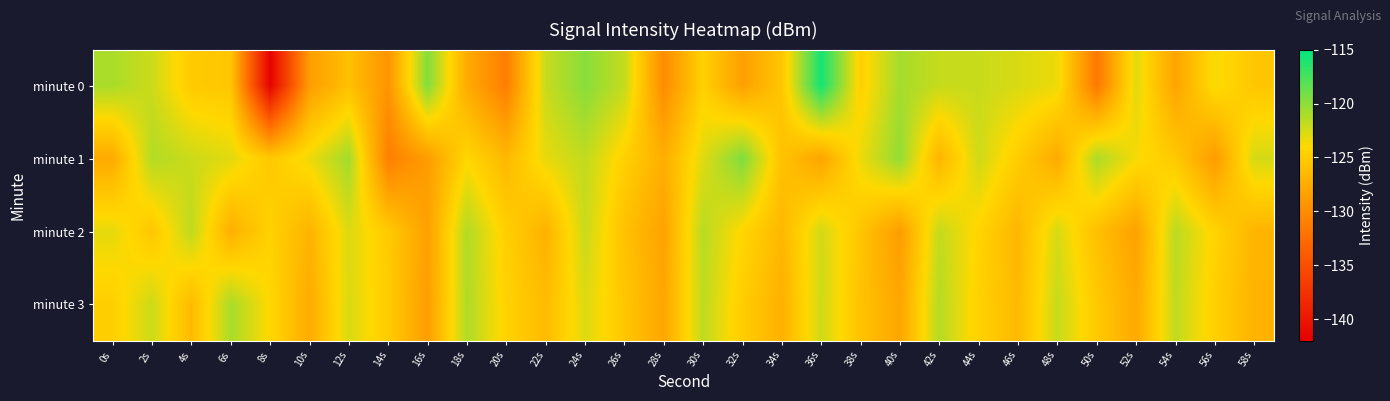

Reading left to right, what are all the values shown in this chart?

minute 0: 0s=-121.0	2s=-122.2	4s=-125.1	6s=-125.5	8s=-141.7	10s=-128.7	12s=-125.9	14s=-129.3	16s=-119.7	18s=-127.5	20s=-131.1	22s=-122.0	24s=-119.8	26s=-121.9	28s=-130.0	30s=-124.6	32s=-128.4	34s=-125.5	36s=-115.7	38s=-124.6	40s=-120.9	42s=-122.0	44s=-122.0	46s=-122.7	48s=-123.3	50s=-131.5	52s=-122.9	54s=-128.1	56s=-123.7	58s=-125.4
minute 1: 0s=-127.6	2s=-121.3	4s=-122.2	6s=-122.9	8s=-125.3	10s=-123.4	12s=-120.8	14s=-131.0	16s=-128.7	18s=-124.2	20s=-126.5	22s=-123.2	24s=-121.8	26s=-124.6	28s=-127.3	30s=-122.9	32s=-119.5	34s=-125.7	36s=-128.1	38s=-123.4	40s=-120.2	42s=-126.8	44s=-122.3	46s=-124.9	48s=-127.6	50s=-121.1	52s=-123.7	54s=-125.2	56s=-128.8	58s=-122.5
minute 2: 0s=-123.1	2s=-125.4	4s=-121.7	6s=-127.2	8s=-124.5	10s=-126.9	12s=-122.8	14s=-125.1	16s=-128.4	18s=-121.3	20s=-124.7	22s=-127.0	24s=-122.1	26s=-125.8	28s=-128.2	30s=-121.5	32s=-124.2	34s=-126.6	36s=-122.4	38s=-125.5	40s=-128.7	42s=-121.9	44s=-124.3	46s=-126.7	48s=-122.6	50s=-125.9	52s=-128.3	54s=-121.6	56s=-124.4	58s=-126.8
minute 3: 0s=-124.8	2s=-122.2	4s=-126.4	6s=-121.0	8s=-124.1	10s=-127.5	12s=-122.7	14s=-125.0	16s=-128.6	18s=-121.2	20s=-124.5	22s=-126.3	24s=-122.8	26s=-125.4	28s=-127.9	30s=-121.7	32s=-124.9	34s=-127.1	36s=-122.3	38s=-125.7	40s=-128.0	42s=-121.4	44s=-124.6	46s=-126.5	48s=-122.0	50s=-125.2	52s=-127.7	54s=-121.8	56s=-124.7	58s=-126.9